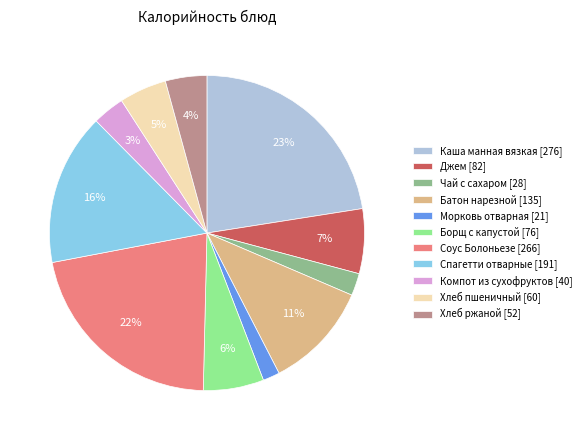

Does Спагетти отварные account for over 50% of the chart?

No